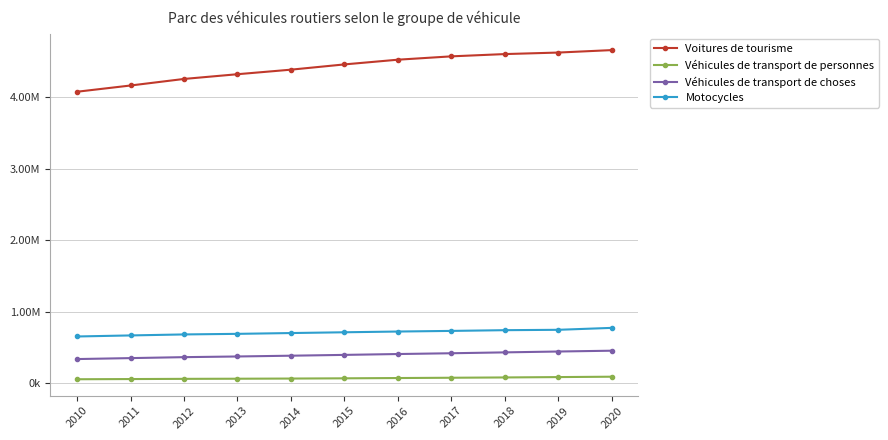

Does the chart have visible grid lines?

Yes